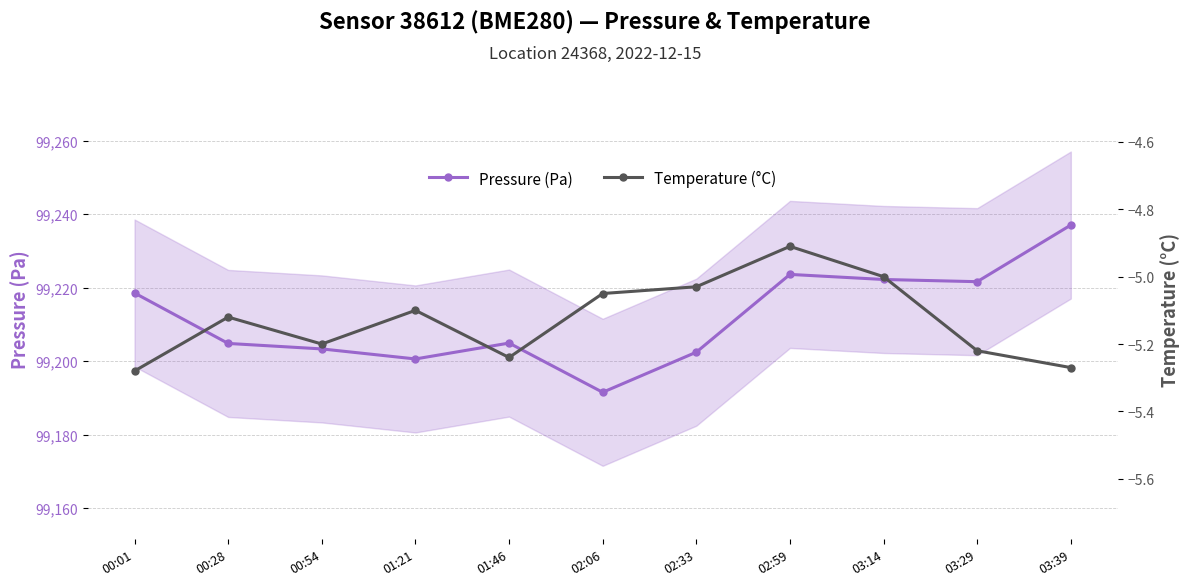

In Pressure (Pa), how many points are lower than both neighbors (excluding endpoints)?

3